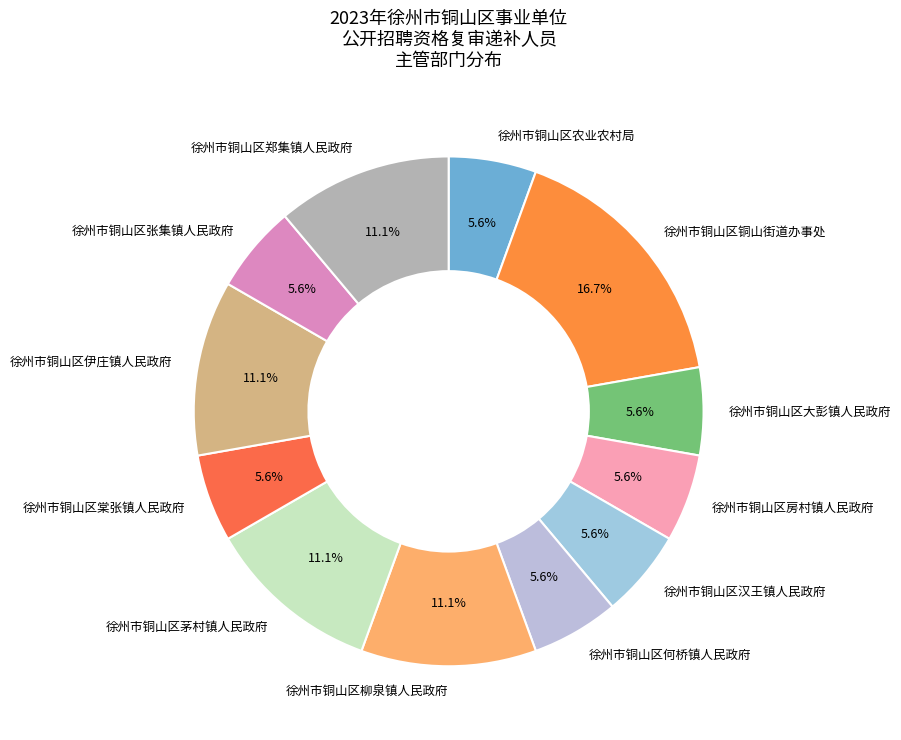

What is the ratio of the value at 徐州市铜山区茅村镇人民政府 to the value at 徐州市铜山区张集镇人民政府?

2.0